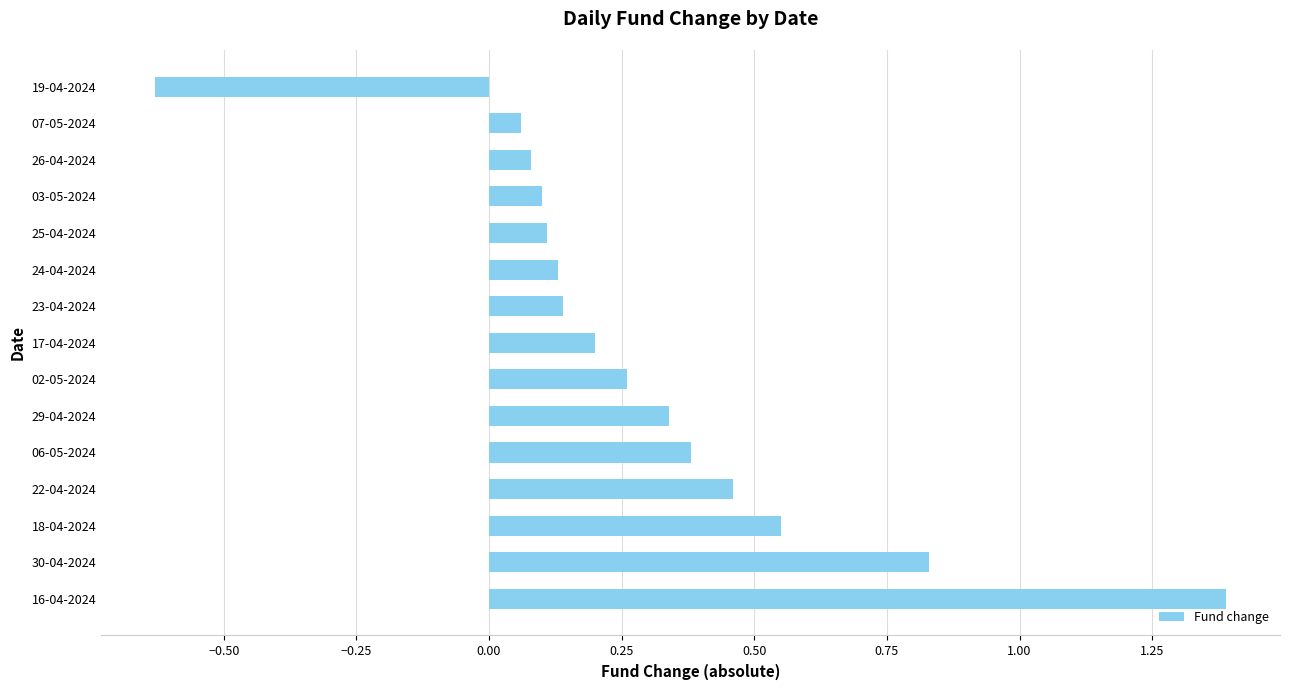

What is the sum of all values?

4.4